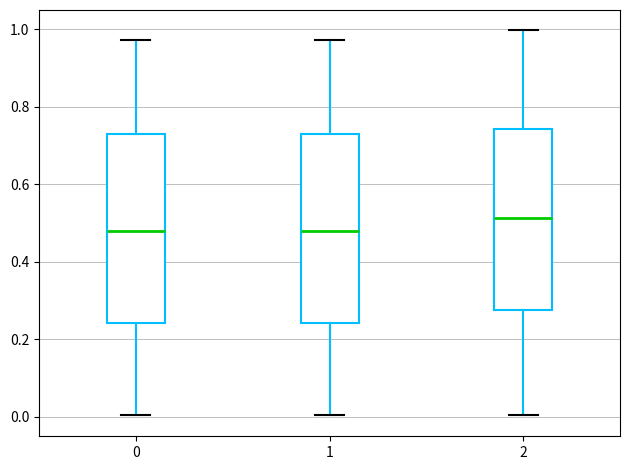

Which box has the highest median line?

2